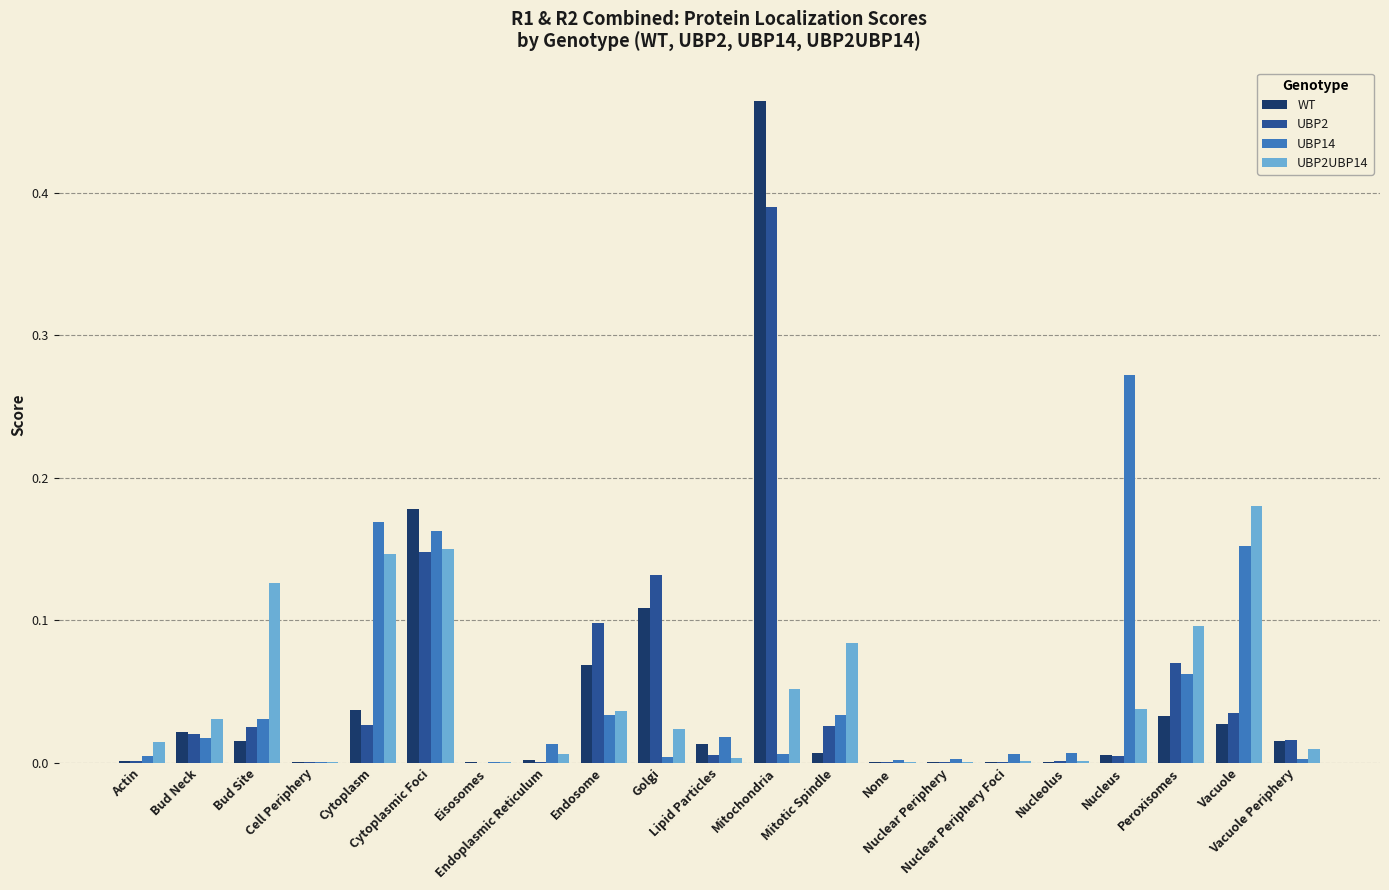

What is the sum of all WT values?

1.0